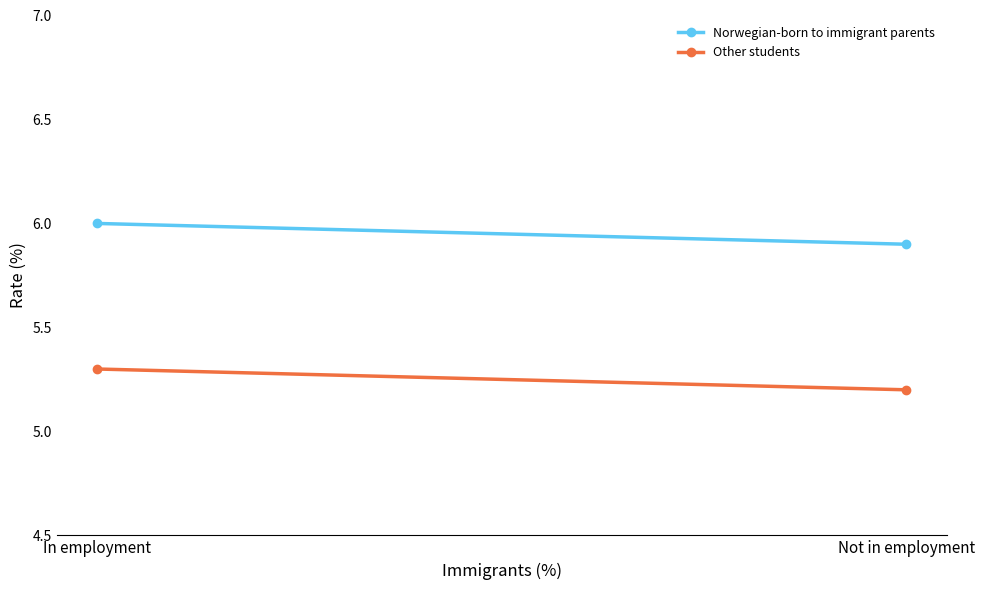

At how many categories does at least one series exceed 5?

2